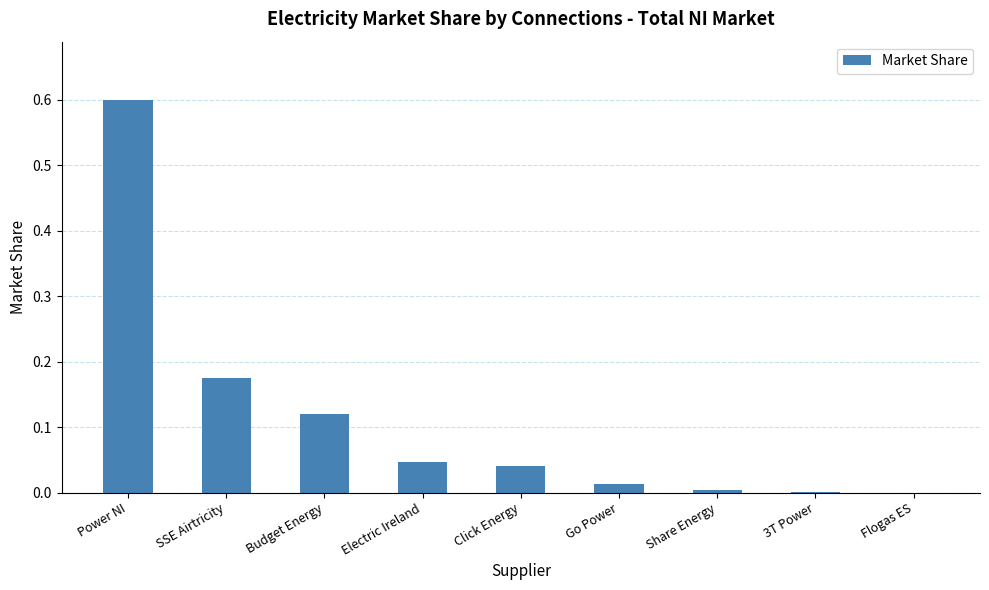

What is the sum of the values at Click Energy and Power NI?

0.6